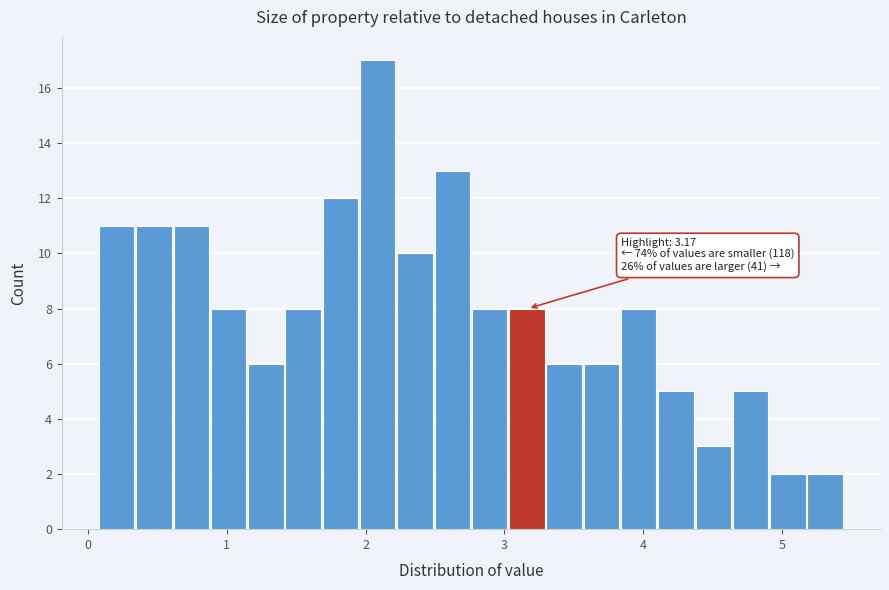

Around what value on the x-axis is the tallest bar? Give the approximate position of its centre, as read against the axis.

2.1